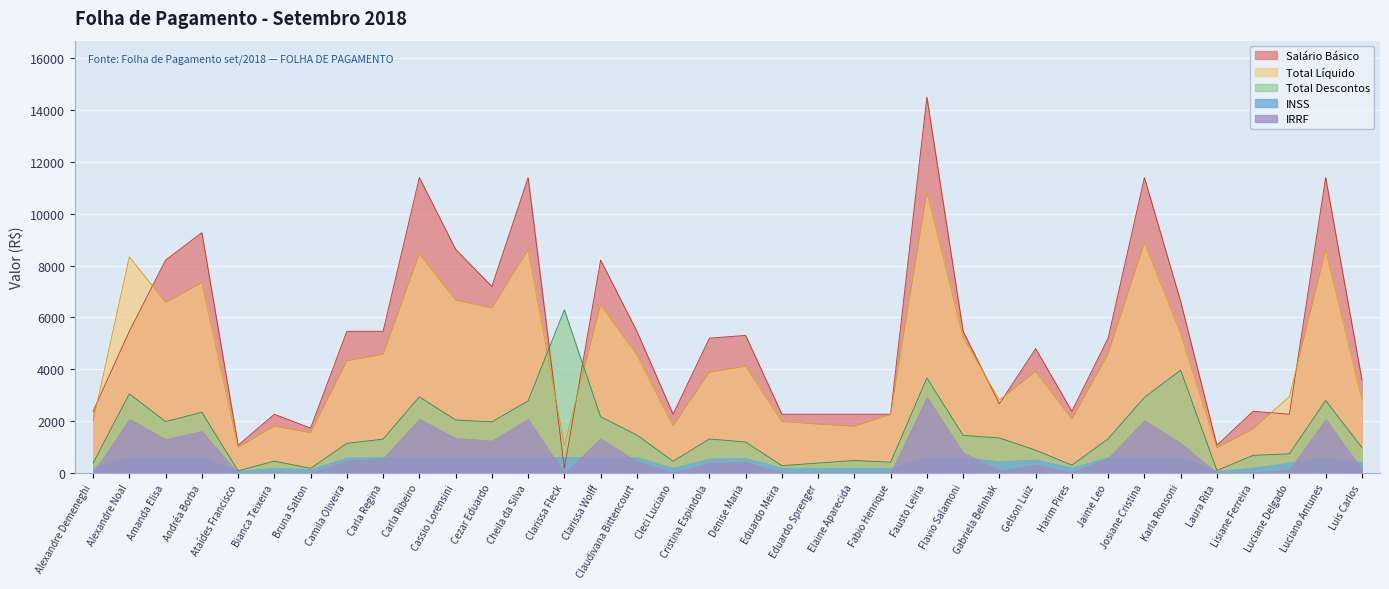

At which label does Total Descontos first exceed 1313?

Alexandre Noal